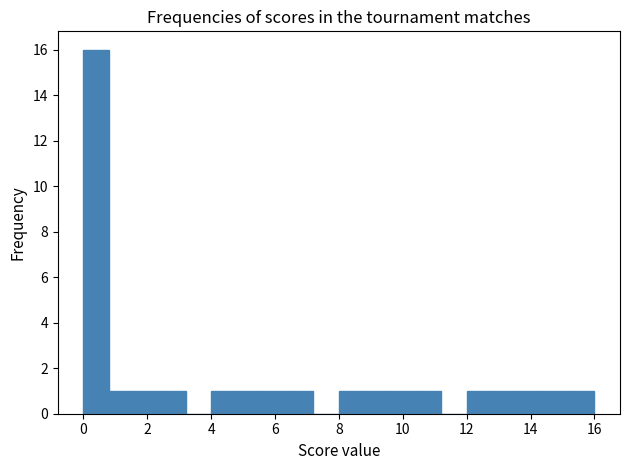

What is the height of the bar covering 14.4 to 15.2 on the x-axis? The values are not printed on the chart, so give them approximately, as read against the axis.

1